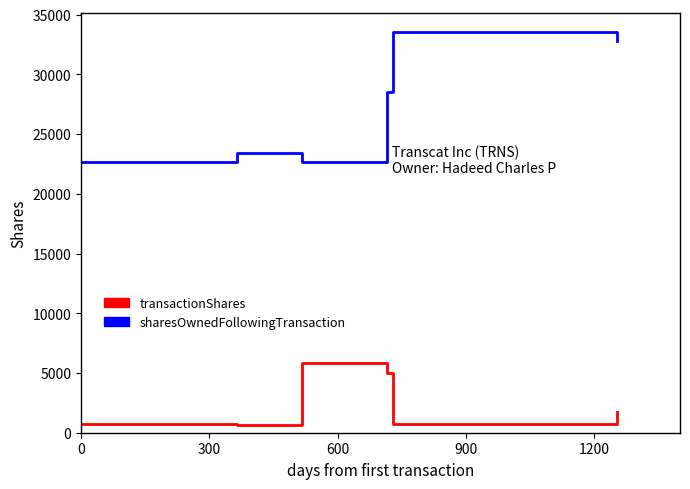

True or false: sharesOwnedFollowingTransaction and transactionShares cross at least once.

False